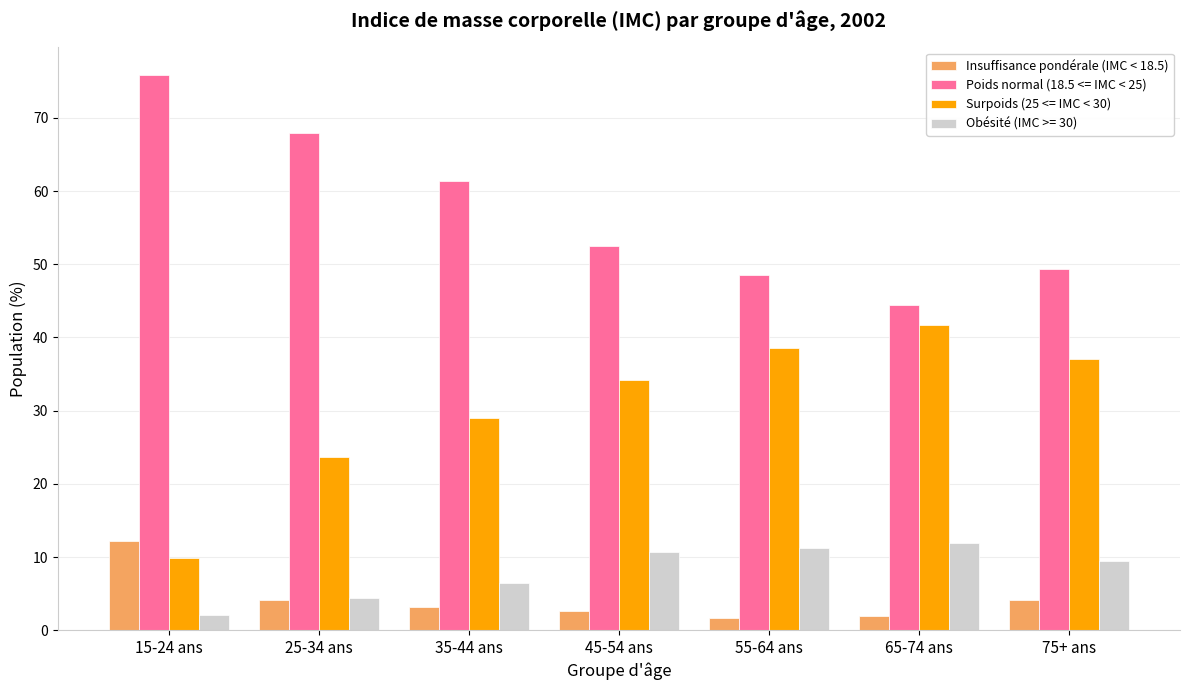

What is the maximum value for Surpoids (25 <= IMC < 30)?

41.7